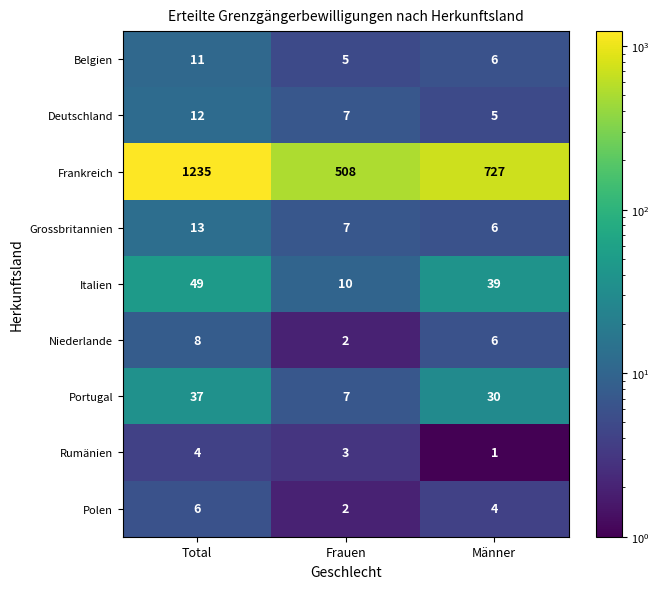

Reading left to right, extract all data points from this chart.

Belgien: 11	5	6
Deutschland: 12	7	5
Frankreich: 1235	508	727
Grossbritannien: 13	7	6
Italien: 49	10	39
Niederlande: 8	2	6
Portugal: 37	7	30
Rumänien: 4	3	1
Polen: 6	2	4